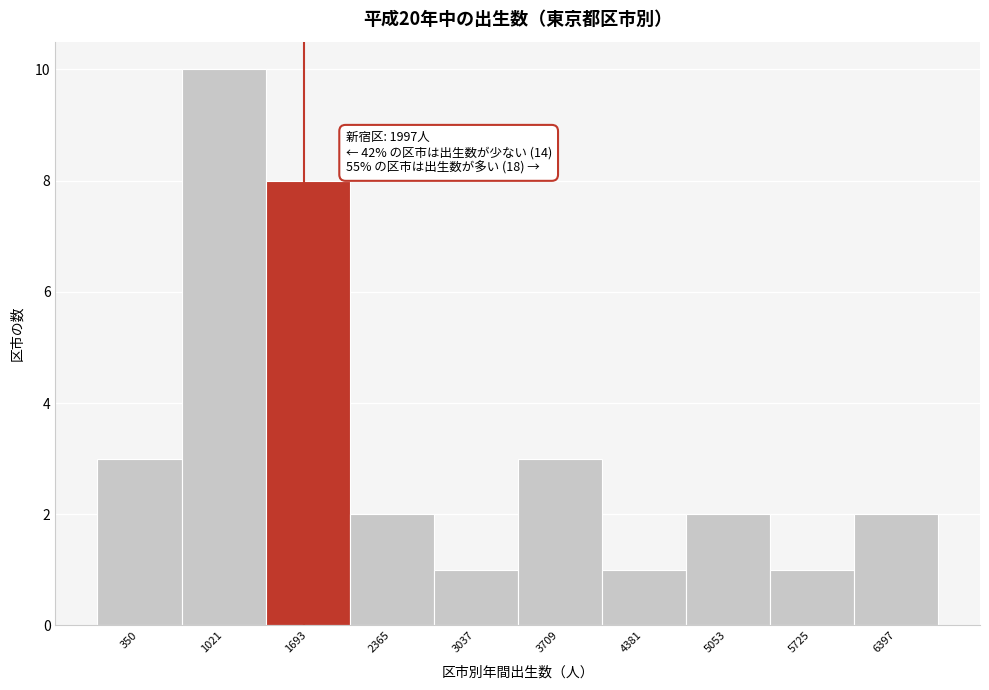

Reading left to right, what are all the values shown in this chart?

350=3	1021=10	1693=8	2365=2	3037=1	3709=3	4381=1	5053=2	5725=1	6397=2